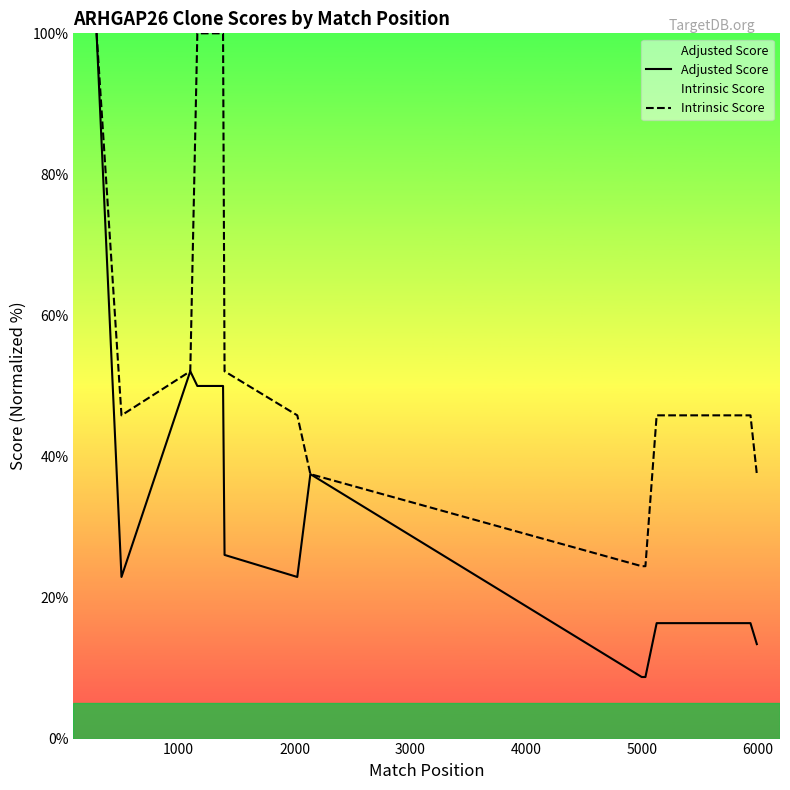

What is the value of the Intrinsic Score point at the 10th from the left?

24.4